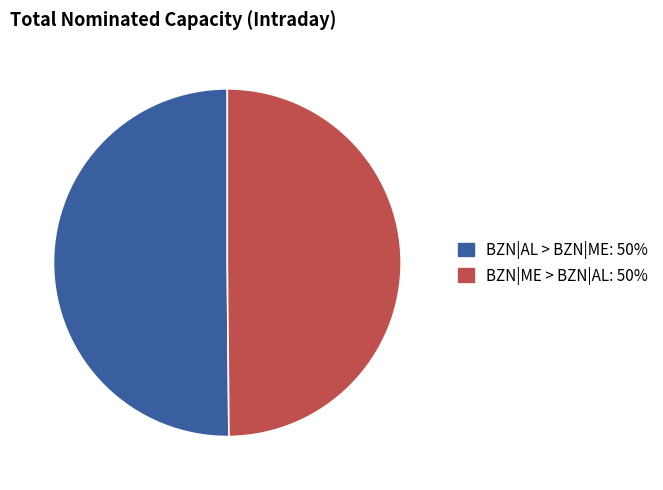

Is there a majority slice in this chart?

No